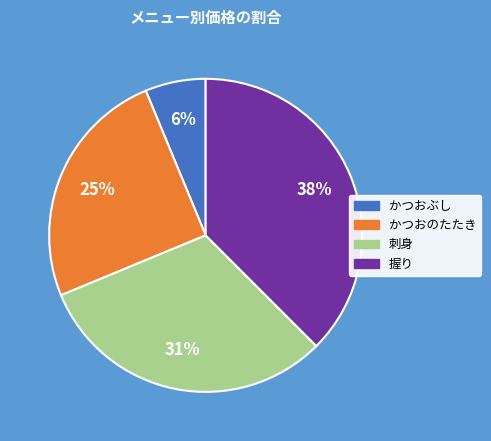

What is the largest slice in the pie chart?

握り